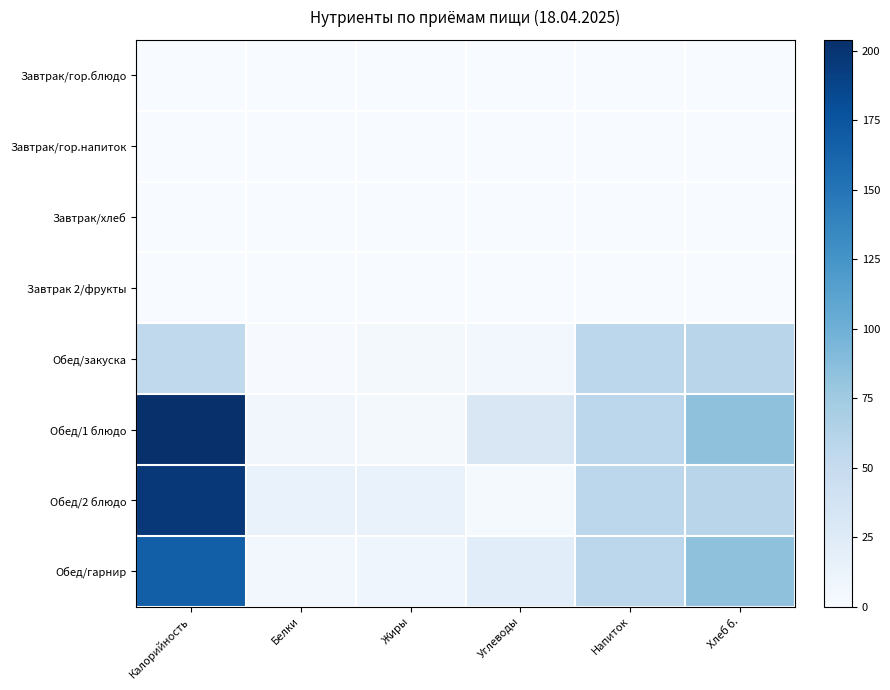

Reading left to right, what are all the values shown in this chart?

Завтрак/гор.блюдо: Калорийность=0	Белки=0	Жиры=0	Углеводы=0	Напиток=0	Хлеб б.=0
Завтрак/гор.напиток: Калорийность=0	Белки=0	Жиры=0	Углеводы=0	Напиток=0	Хлеб б.=0
Завтрак/хлеб: Калорийность=0	Белки=0	Жиры=0	Углеводы=0	Напиток=0	Хлеб б.=0
Завтрак 2/фрукты: Калорийность=0	Белки=0	Жиры=0	Углеводы=0	Напиток=0	Хлеб б.=0
Обед/закуска: Калорийность=54	Белки=1	Жиры=4	Углеводы=5	Напиток=57	Хлеб б.=59
Обед/1 блюдо: Калорийность=204	Белки=7	Жиры=4	Углеводы=31	Напиток=57	Хлеб б.=84
Обед/2 блюдо: Калорийность=197	Белки=14	Жиры=14	Углеводы=3	Напиток=57	Хлеб б.=59
Обед/гарнир: Калорийность=167	Белки=5	Жиры=8	Углеводы=22	Напиток=57	Хлеб б.=84